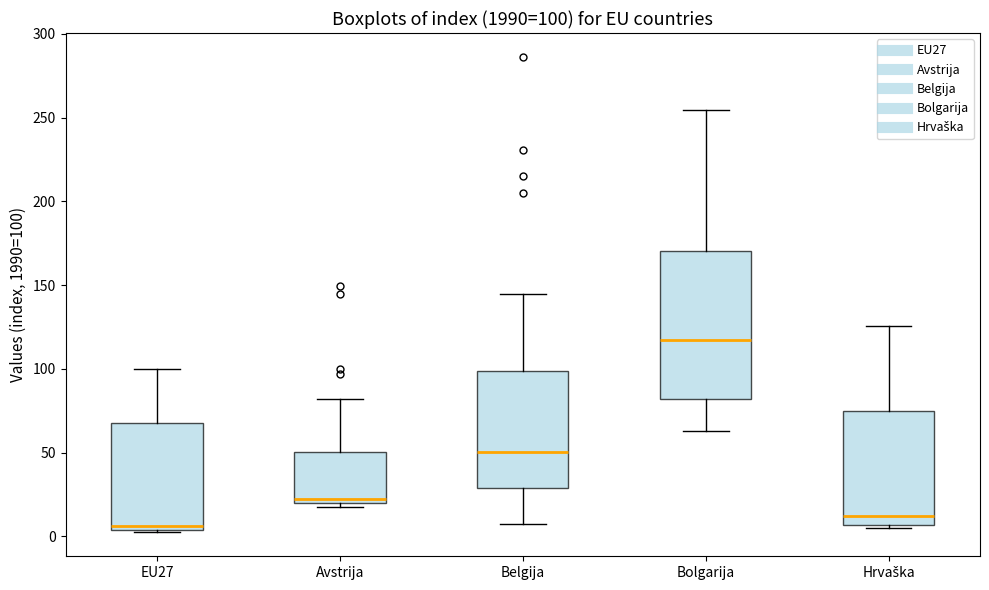

Comparing the boxes themselves (not the whiskers), which one is the tallest?

Bolgarija